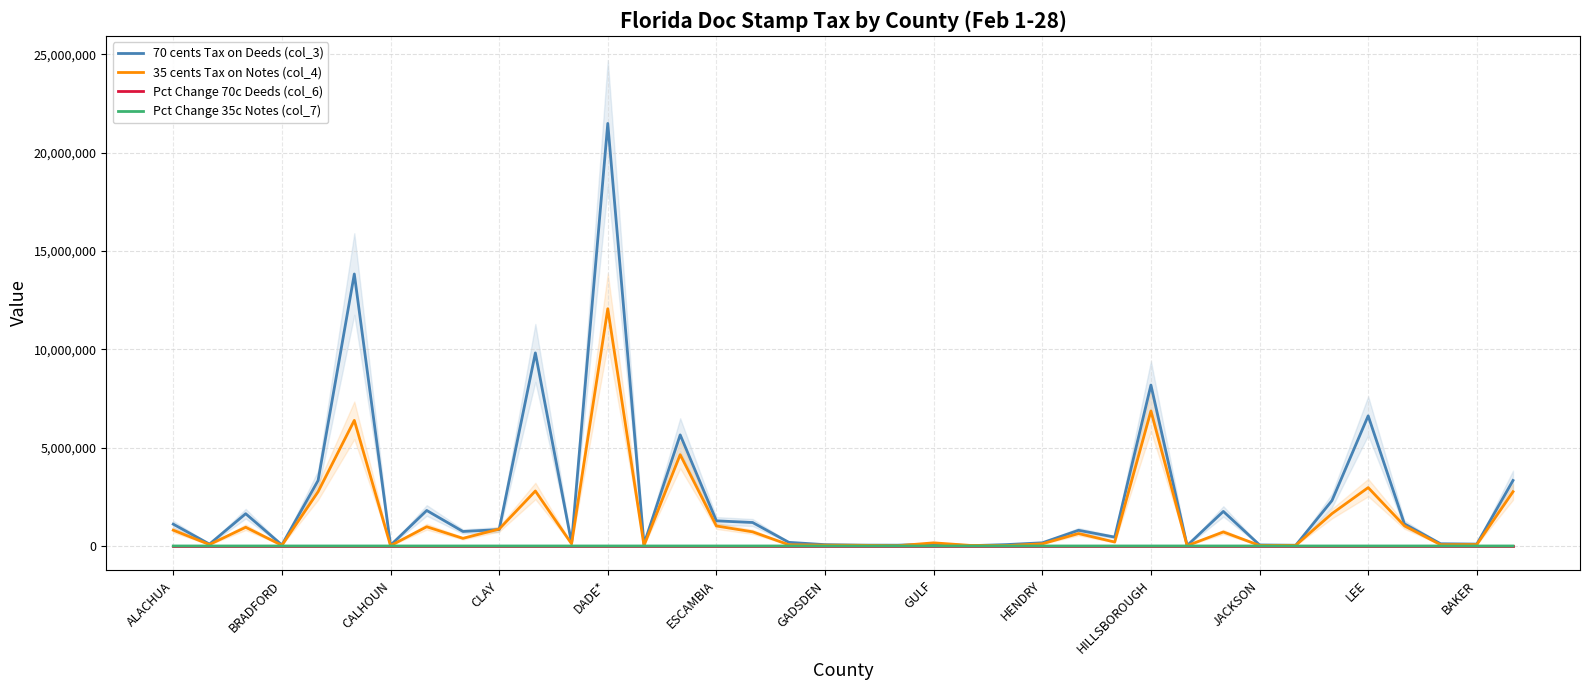

Reading left to right, list all the values displayed in this chart.

70 cents Tax on Deeds (col_3): 1108851.8	95158.0	1641117.1	51241.4	3332105.4	13834808.6	34540.1	1805822.9	736743.0	834599.5	9820357.3	151027.1	21493293.6	98288.4	5650768.2	1278495.4	1193391.0	184431.8	66676.4	42450.8	40392.1	92890.4	14424.2	68998.3	161012.6	797216.3	449479.8	8183809.8	21837.9	1757428.3	51903.6	35684.6	2308162.5	6620049.1	1126381.2	112361.1	95158.0	3332105.4
35 cents Tax on Notes (col_4): 803308.4	72798.9	951794.6	33160.4	2760584.4	6389103.7	15212.8	977612.3	388148.2	860024.6	2797025.0	109669.4	12067342.7	23834.7	4643076.2	1017394.0	718566.1	61972.8	40672.4	33164.6	11143.6	159260.5	30001.7	18387.6	110050.9	631073.8	200829.0	6866694.8	15303.0	712294.1	27128.8	32577.3	1646089.2	2968965.0	1026046.0	64180.6	72798.9	2760584.4
Pct Change 70c Deeds (col_6): 0.3	1.7	0.0	0.4	0.5	0.0	2.4	0.3	0.4	0.3	1.4	0.2	0.9	-0.5	0.5	-0.1	1.1	1.1	0.4	0.9	0.9	1.1	0.2	1.0	1.3	0.1	0.5	0.1	0.5	0.5	0.4	0.0	0.8	0.6	0.3	-0.0	1.7	0.5
Pct Change 35c Notes (col_7): 0.3	1.3	0.4	0.6	0.9	-0.1	0.6	0.6	0.3	0.9	1.4	0.4	0.7	-0.2	0.9	0.4	1.3	1.9	0.5	1.4	0.3	0.7	5.9	-0.2	2.7	0.5	0.6	0.7	0.3	0.7	0.2	2.1	1.1	0.4	0.5	0.2	1.3	0.9